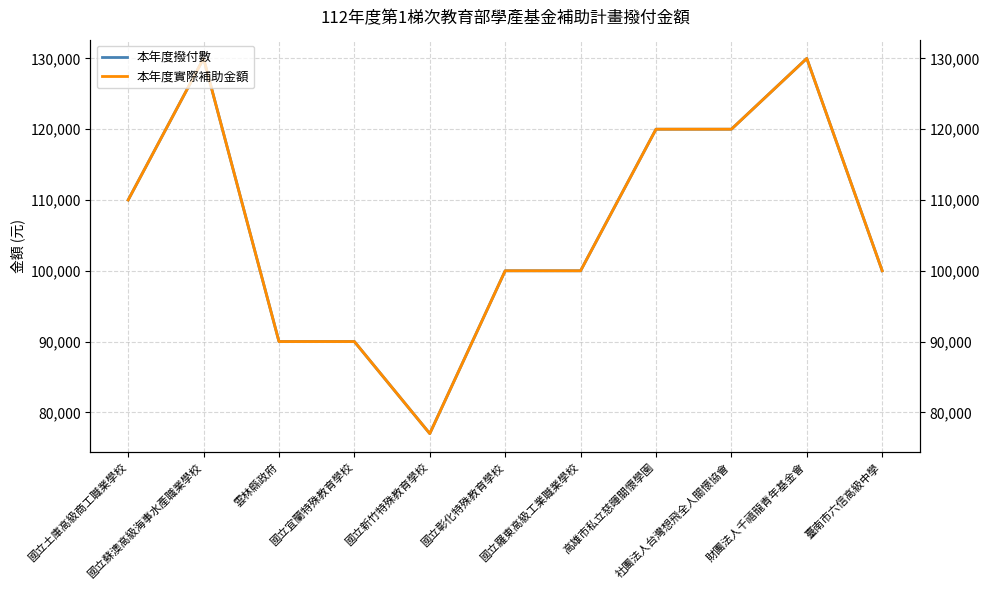

The value of 本年度實際補助金額 at 國立彰化特殊教育學校 is 144257. True or false?

False